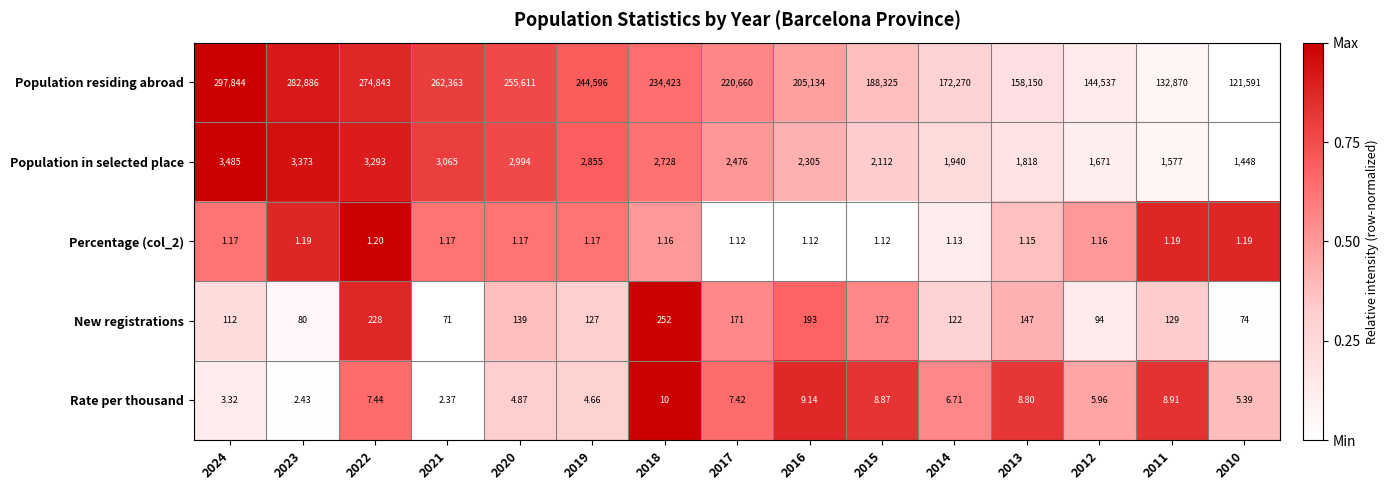

Is the value of Rate per thousand at 2019 greater than the value of New registrations at 2017?

No